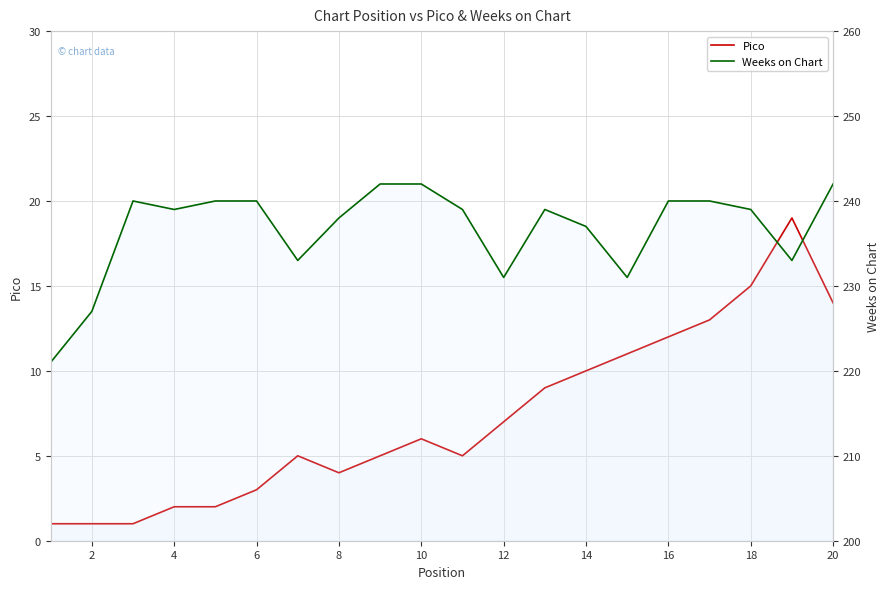

What is the value of the Weeks on Chart point at the 18th from the left?

239